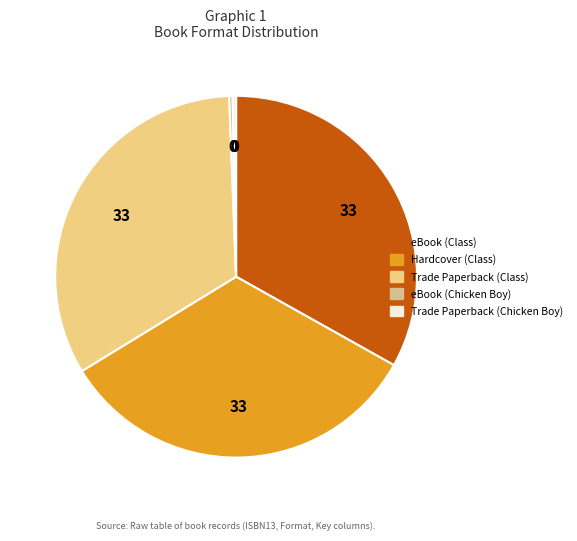

Rank the categories by value from lowest to highest.

eBook (Chicken Boy), Trade Paperback (Chicken Boy), eBook (Class), Hardcover (Class), Trade Paperback (Class)